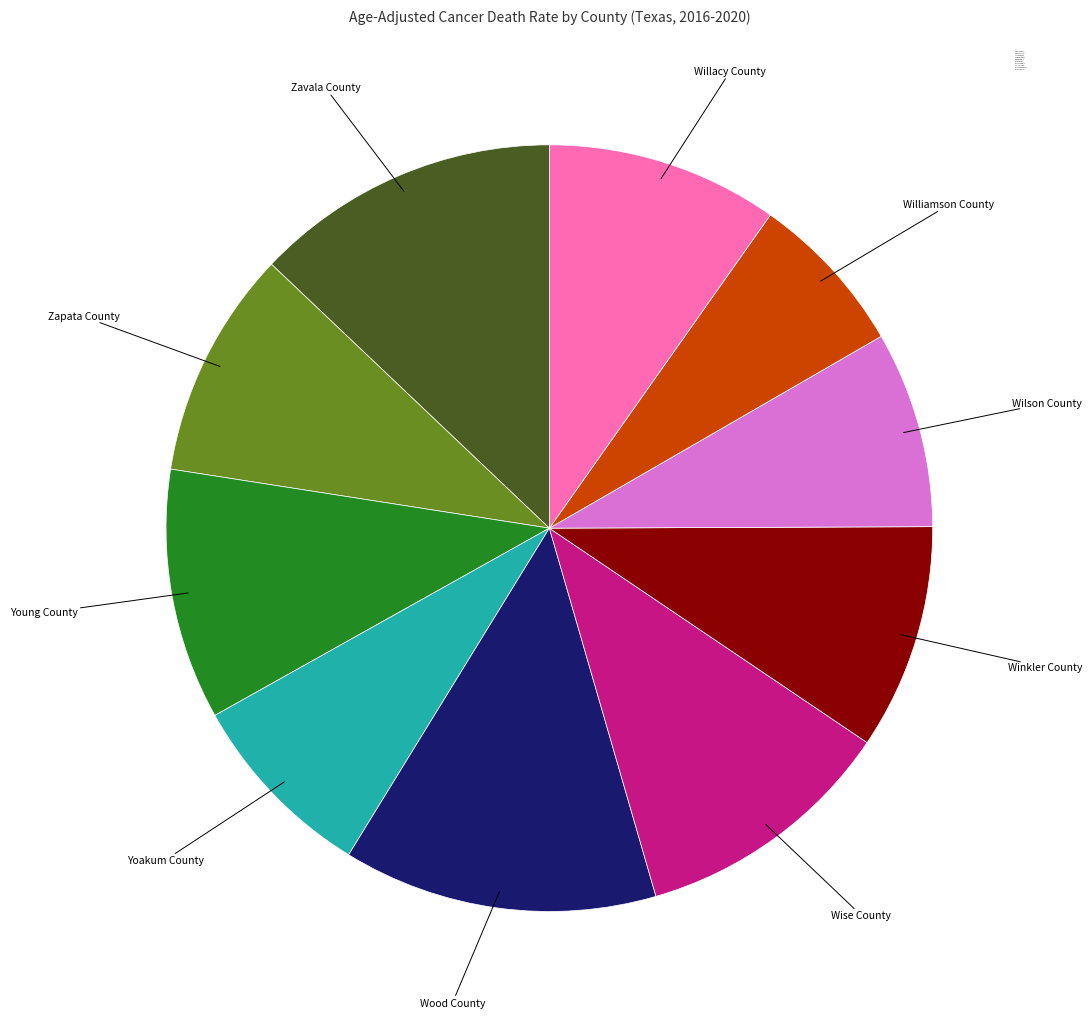

Does any single category account for the majority?

No